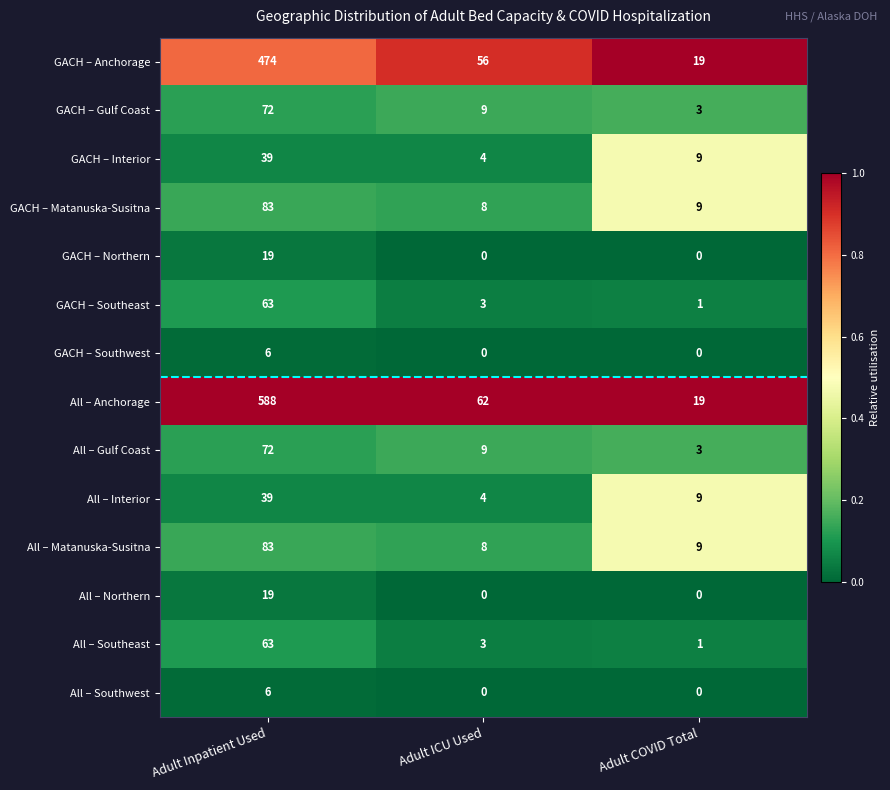

What is the total value across all series at Adult Inpatient Used?

1626